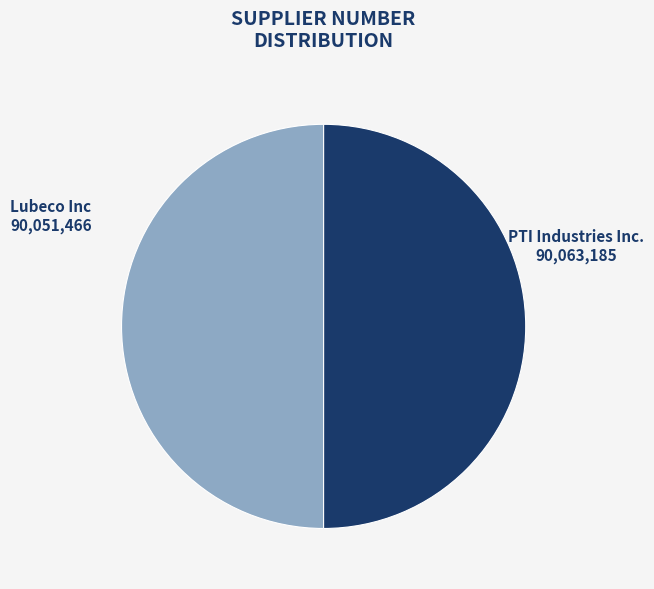

Count the number of slices in the pie.

2